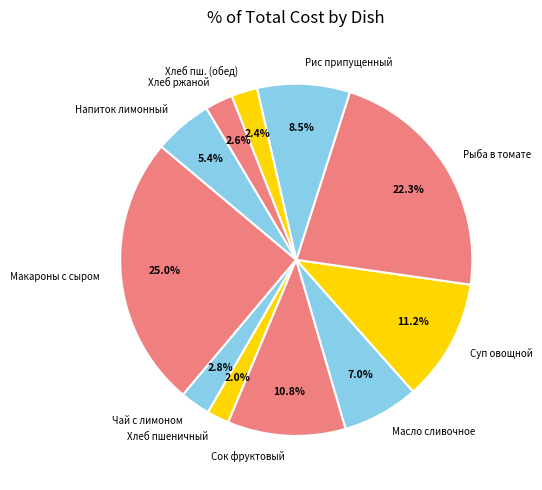

To the nearest percent, what is the difference between the Масло сливочное and Напиток лимонный slice percentages?

2%